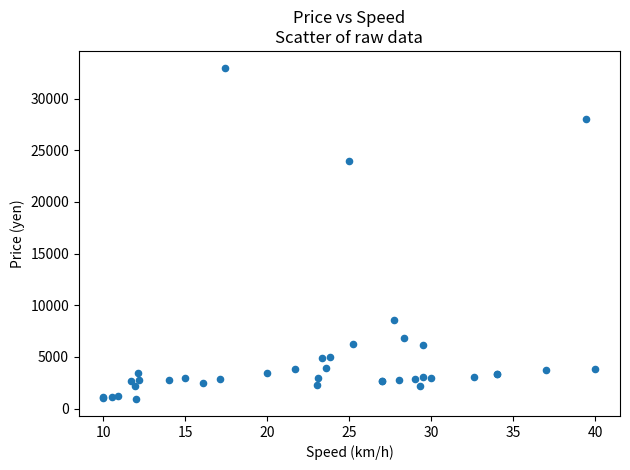

What Y value in the scatter plot is closest to 16950?

24000